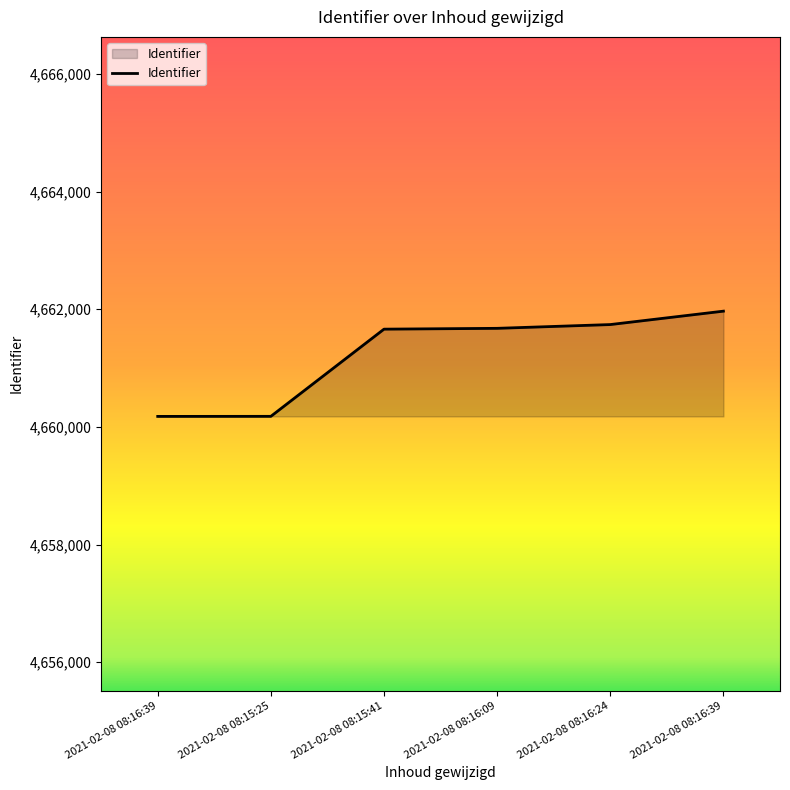

Which has a higher value, 2021-02-08 08:16:09 or 2021-02-08 08:16:24?

2021-02-08 08:16:24